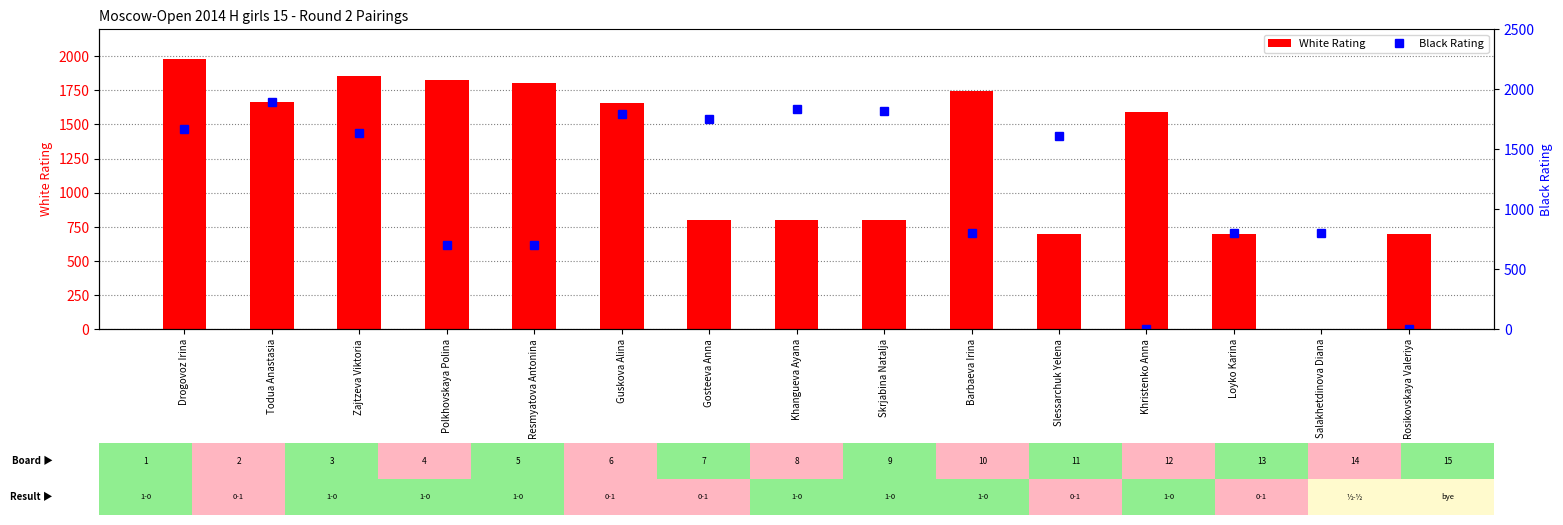

Which series has the largest total across all categories?

White Rating